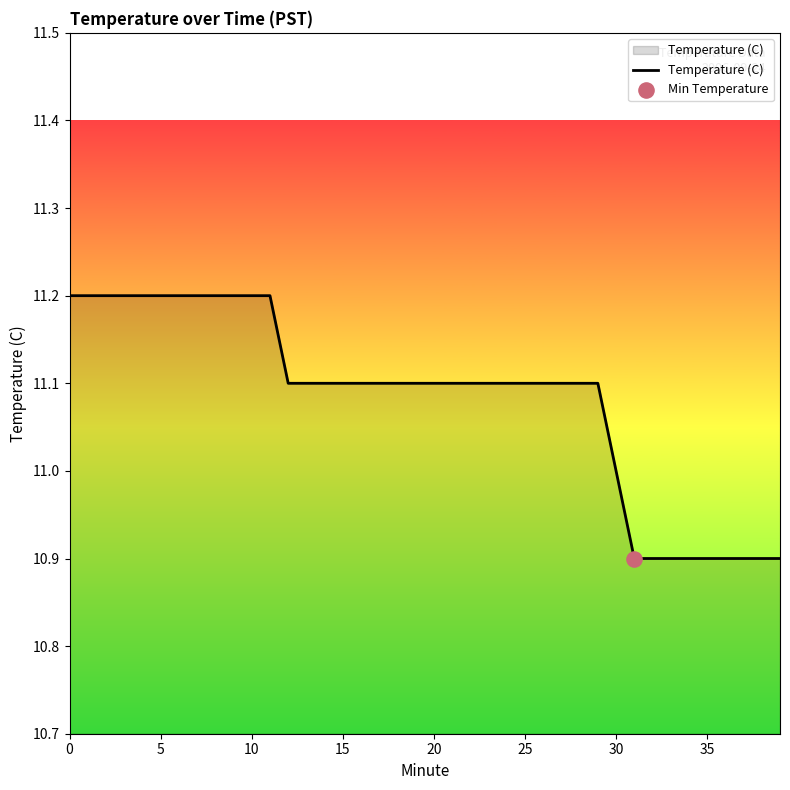

What is the difference between the maximum and minimum values?

0.3